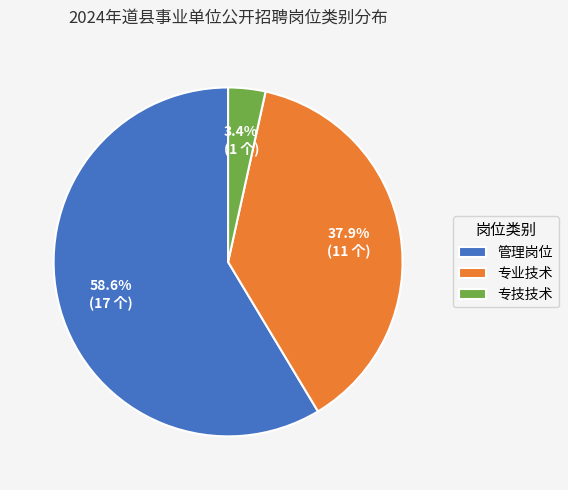

To the nearest percent, what percentage of the pie is 专技技术?

3%